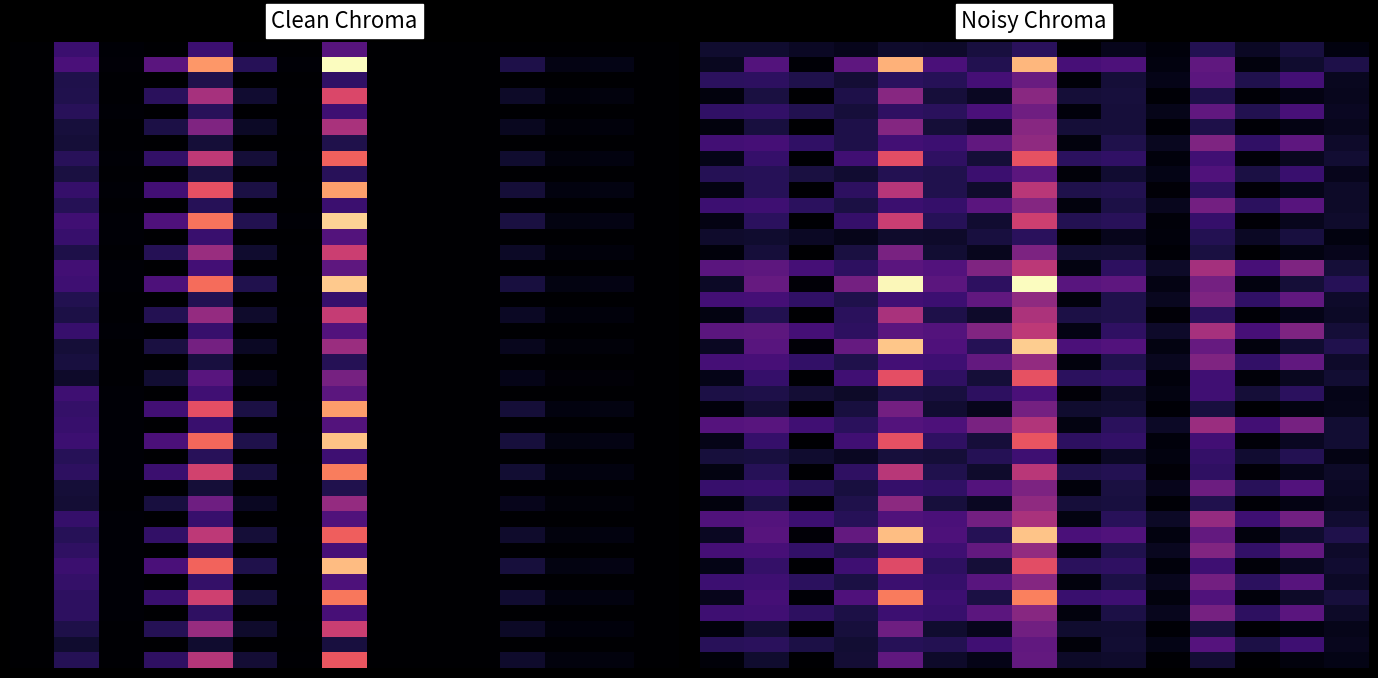

Count the number of categories in the chart.

15